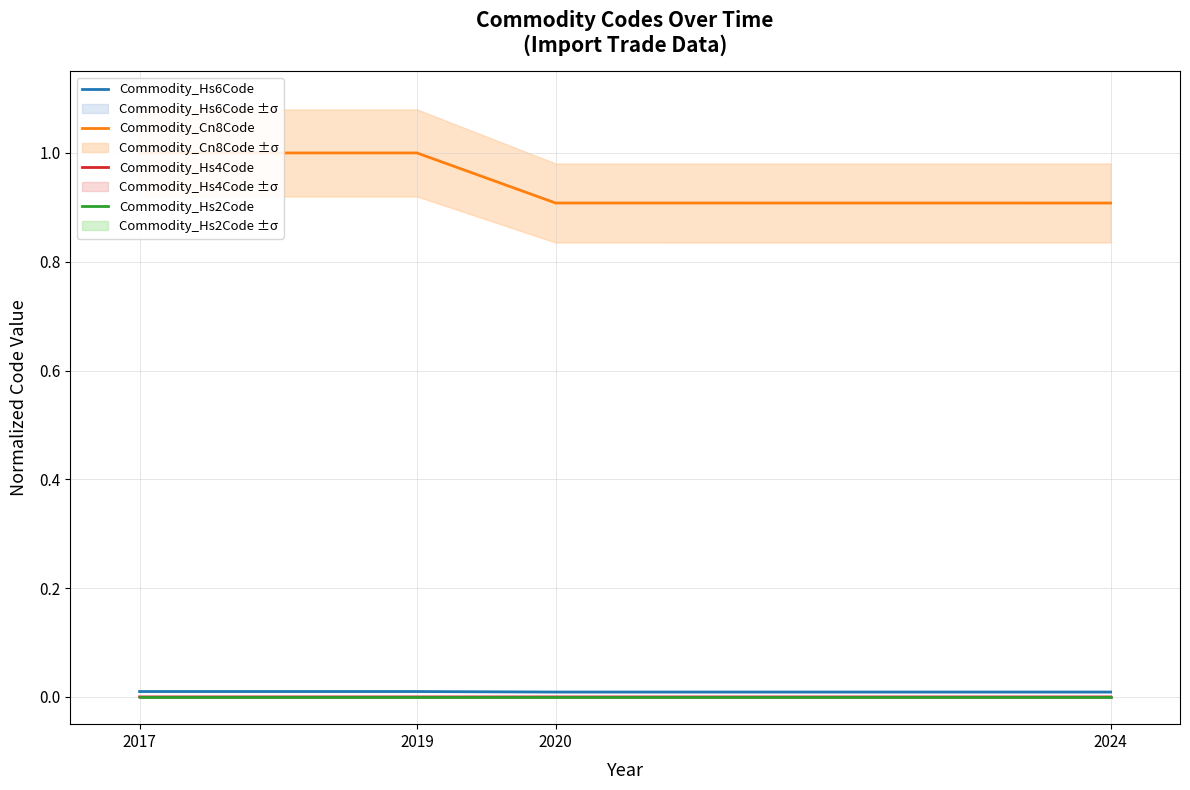

True or false: Commodity_Cn8Code and Commodity_Hs4Code intersect in this chart.

False